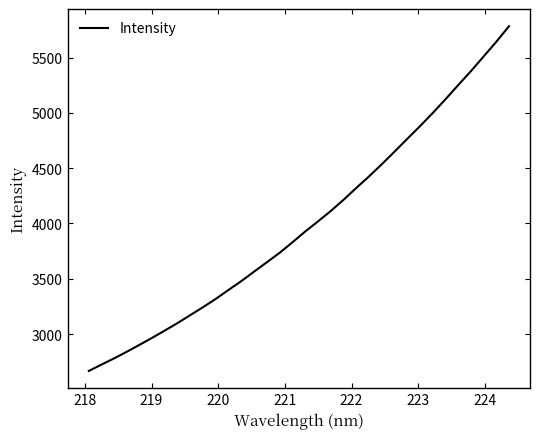

What is the difference between the second highest and minimum values?

2977.5